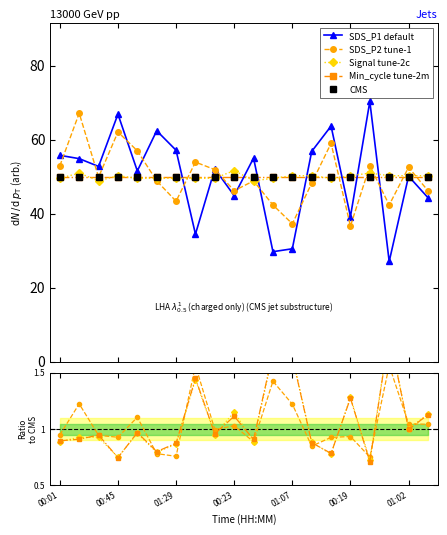

At which category is the sum across all series the highest?

00:45